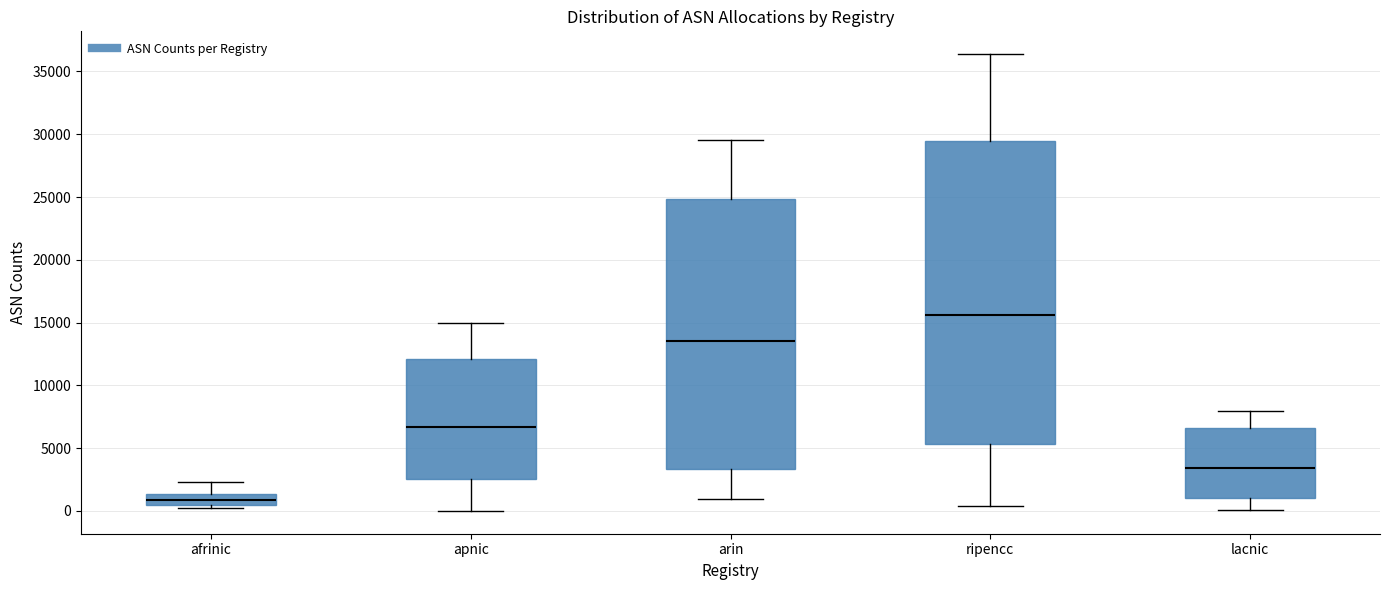

Reading left to right, transcribe this box plot: for each box, give where its median line is, the range the box spans, and where its two whiskers end, as read against the y-axis. The values are not printed on the chart, so give them approximately, as read against the axis.

afrinic: median 1000, box 500 to 1500, whiskers 0 to 2500
apnic: median 6500, box 2500 to 12000, whiskers 0 to 15000
arin: median 13500, box 3500 to 25000, whiskers 1000 to 29500
ripencc: median 15500, box 5500 to 29500, whiskers 500 to 36500
lacnic: median 3500, box 1000 to 6500, whiskers 0 to 8000